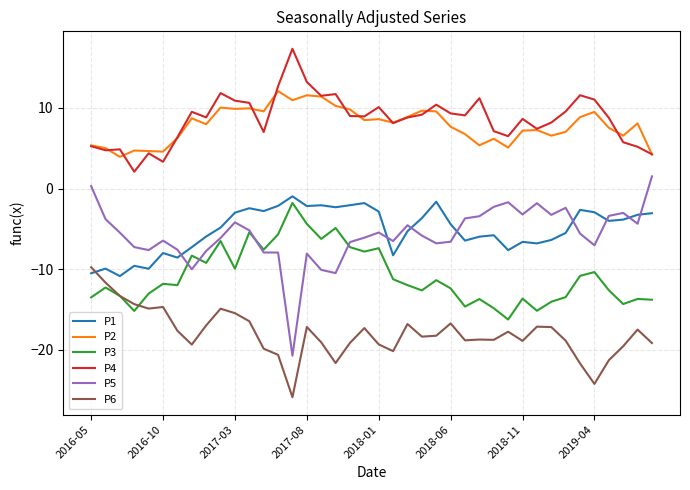

Which series has the largest range (max minus min)?

P5